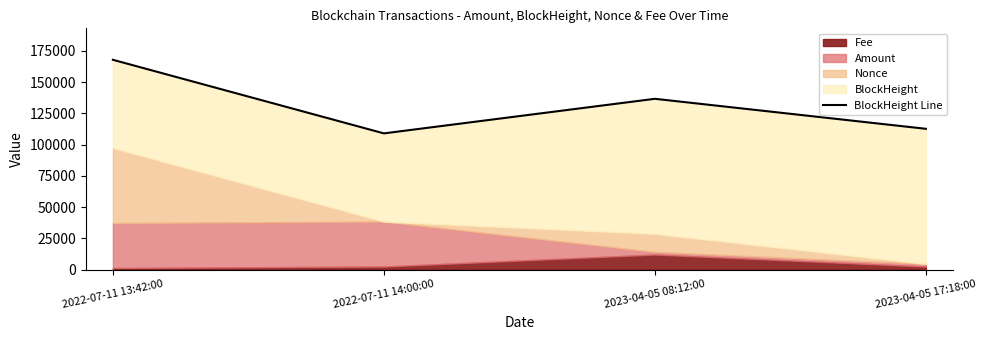

Approximately how many times larger is the value at 2023-04-05 08:12:00 compared to 2022-07-11 14:00:00?

1.3